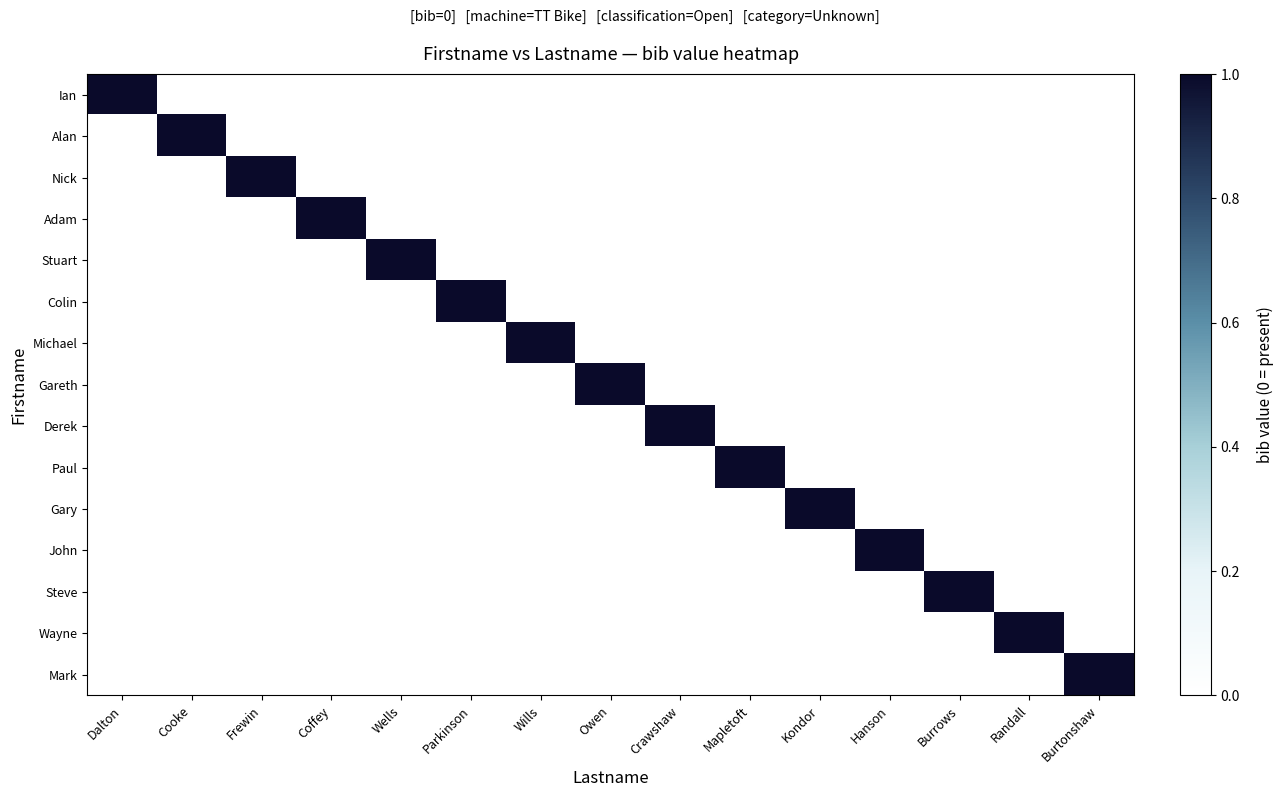

Which label corresponds to the smallest value in the chart?

Cooke